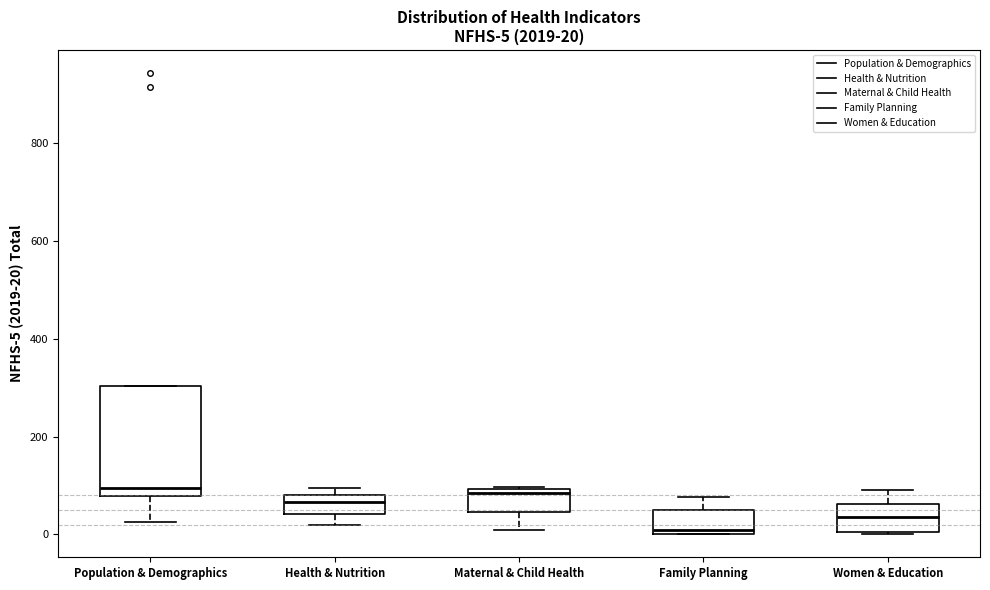

Which box is the tallest, from its lower edge to its upper edge?

Population & Demographics